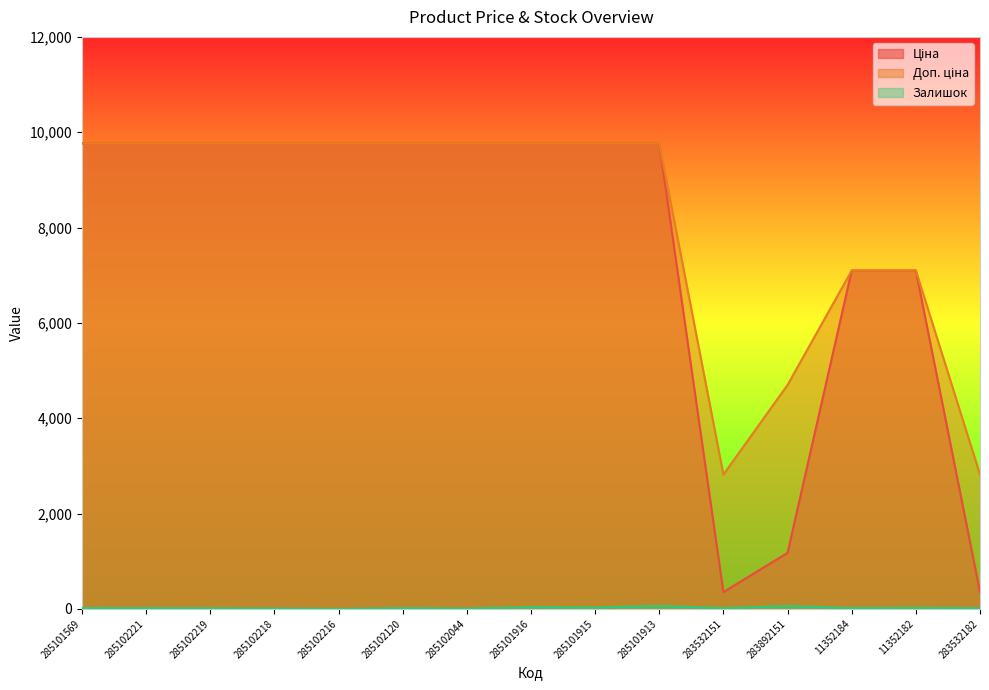

How many interior local valleys does the Ціна series have?

1